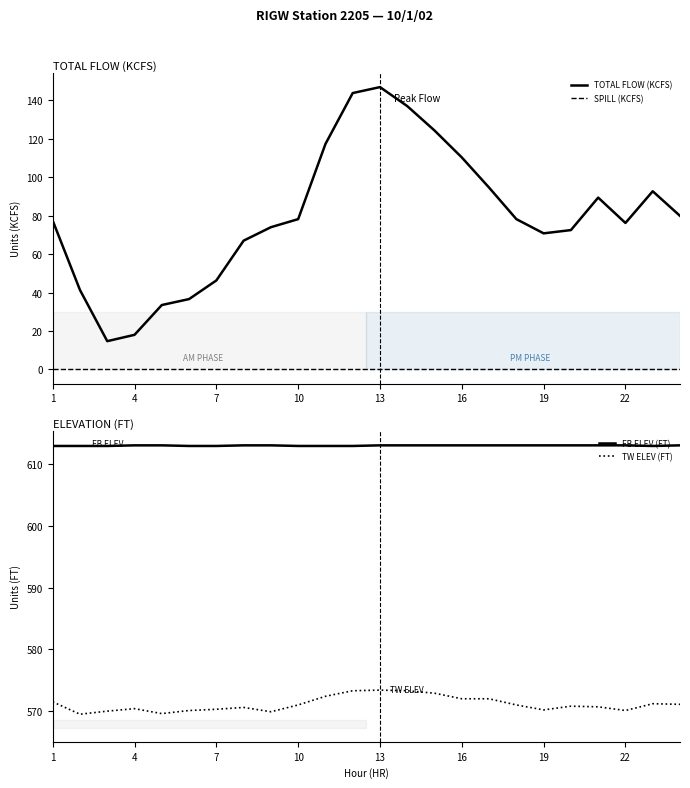

Reading right to left, extract all data points from this chart.

TOTAL FLOW (KCFS): 79.9	92.7	76.2	89.4	72.5	70.8	78.2	94.6	110.3	124.3	137.0	146.9	143.8	117.3	78.2	74.0	67.0	46.3	36.6	33.5	18.0	14.7	41.3	77.4
SPILL (KCFS): 0.0	0.0	0.0	0.0	0.0	0.0	0.0	0.0	0.0	0.0	0.0	0.0	0.0	0.0	0.0	0.0	0.0	0.0	0.0	0.0	0.0	0.0	0.0	0.0
FB ELEV (FT): 613.0	612.9	613.0	613.0	613.0	613.0	613.0	613.0	613.0	613.0	613.0	613.0	612.9	612.9	612.9	613.0	613.0	612.9	612.9	613.0	613.0	612.9	612.9	612.9
TW ELEV (FT): 571.1	571.2	570.1	570.7	570.8	570.2	571.0	572.0	572.0	572.9	573.3	573.4	573.3	572.4	571.0	569.9	570.6	570.3	570.1	569.6	570.4	570.0	569.5	571.5